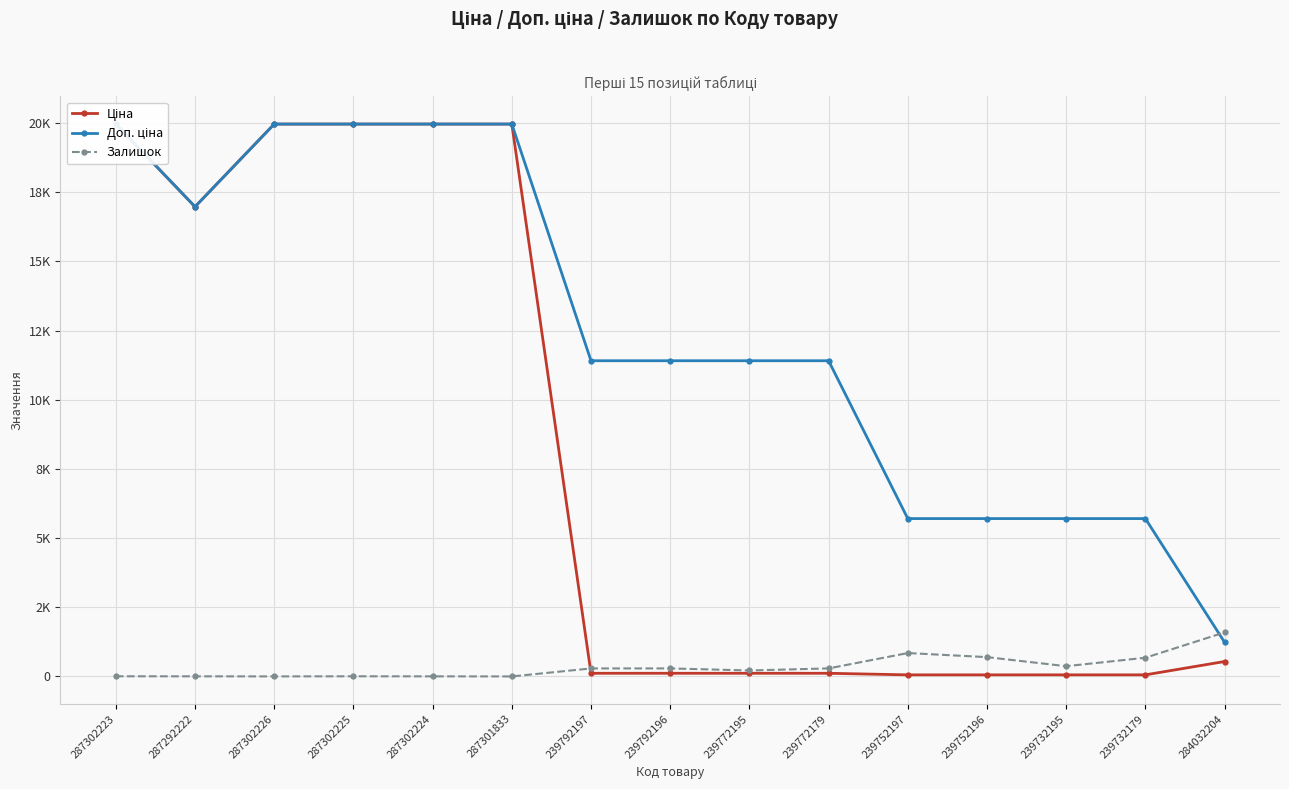

What position from the right is 239752196?

4